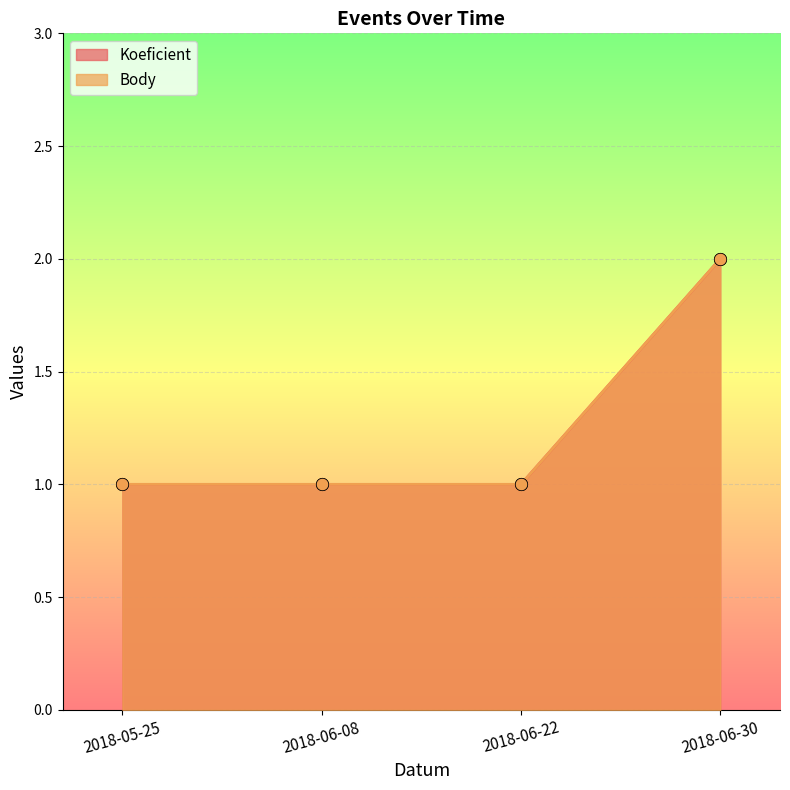

What are all the series names shown in the legend?

Koeficient, Body